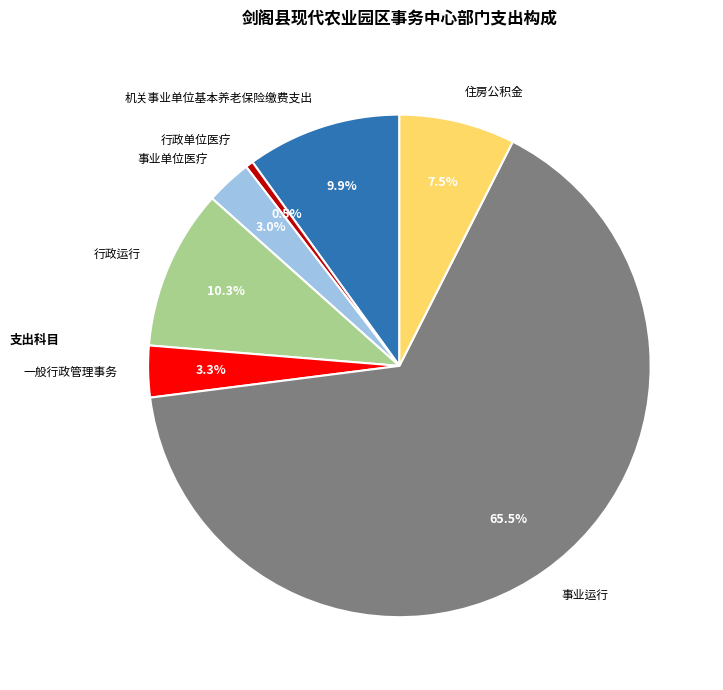

Which has a higher value, 事业单位医疗 or 行政单位医疗?

事业单位医疗